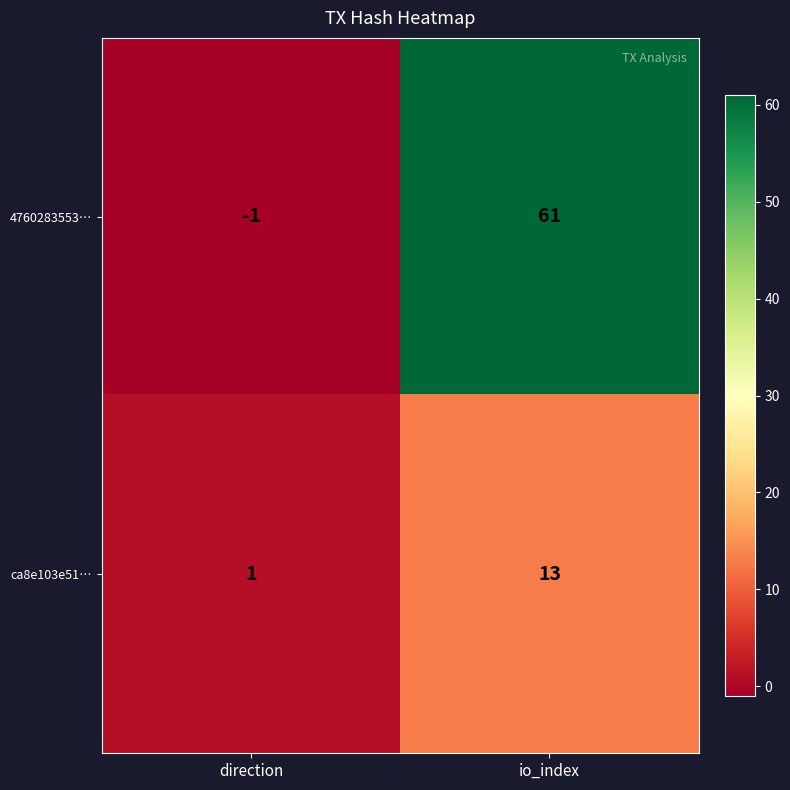

At how many categories does at least one series exceed 5?

1